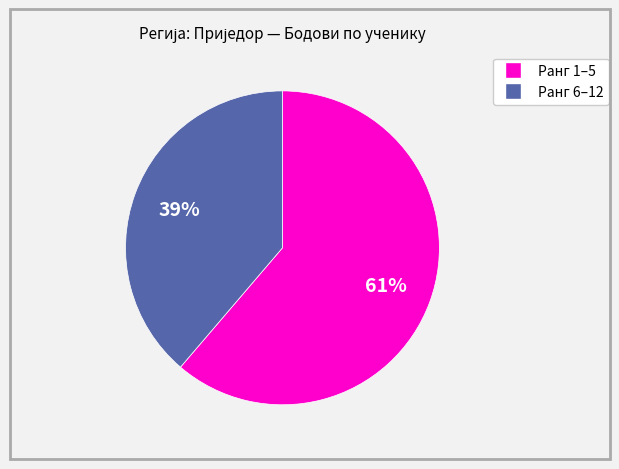

Is there any slice that represents more than half of the pie?

Yes